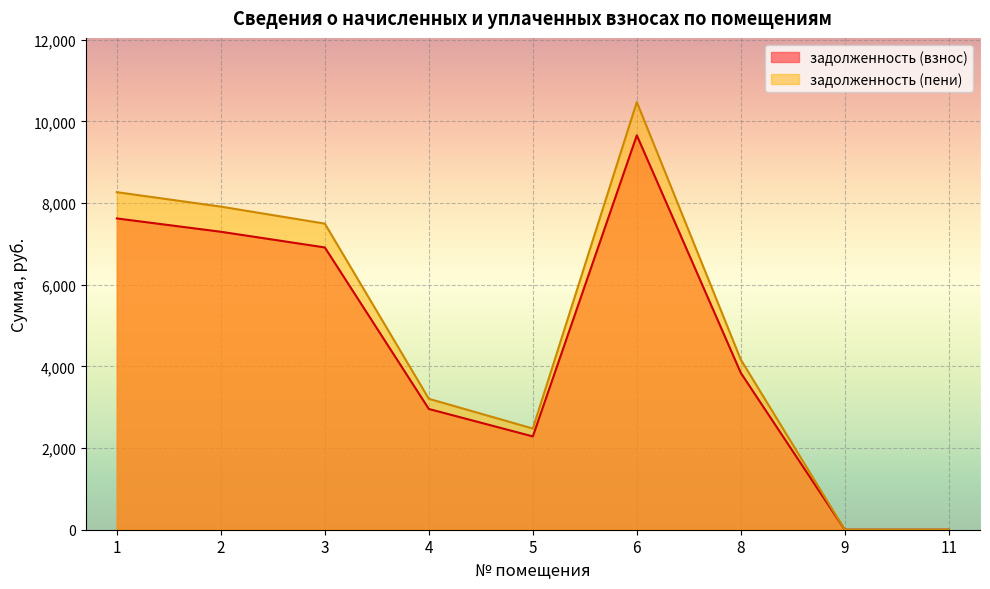

Rank the series by their maximum value, from highest to lowest.

задолженность (пени), задолженность (взнос)